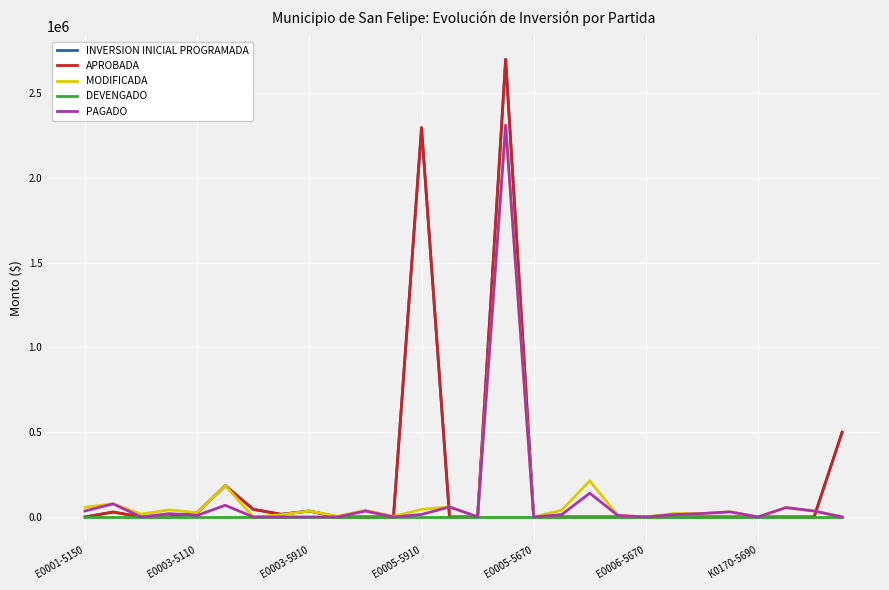

Reading left to right, extract all data points from this chart.

INVERSION INICIAL PROGRAMADA: 0	28990	0	0	25000	185000	45000	15660	35000	0	0	0	2296800	0	0	2700000	0	0	0	0	0	0	0	0	0	0	0	500000
APROBADA: 0	28990	0	0	25000	185000	45000	15660	35000	0	0	0	2296800	0	0	2700000	0	0	0	0	0	0	0	0	0	0	0	500000
MODIFICADA: 57000	77490	16700	42000	25000	185000	0	13160	35000	4000	40000	3000	44775	59193	905	2310890	0	40000	213087	9065	0	20000	20365	30443	901	55349	34990	0
DEVENGADO: 0	0	0	0	0	0	0	0	0	0	0	0	0	0	0	0	0	0	0	0	0	0	0	0	0	0	0	0
PAGADO: 35255	77439	0	19697	9046	69019	0	0	0	0	34771	0	14775	59193	905	2310890	0	14056	140331	9065	0	14069	20272	30177	0	55349	34990	0